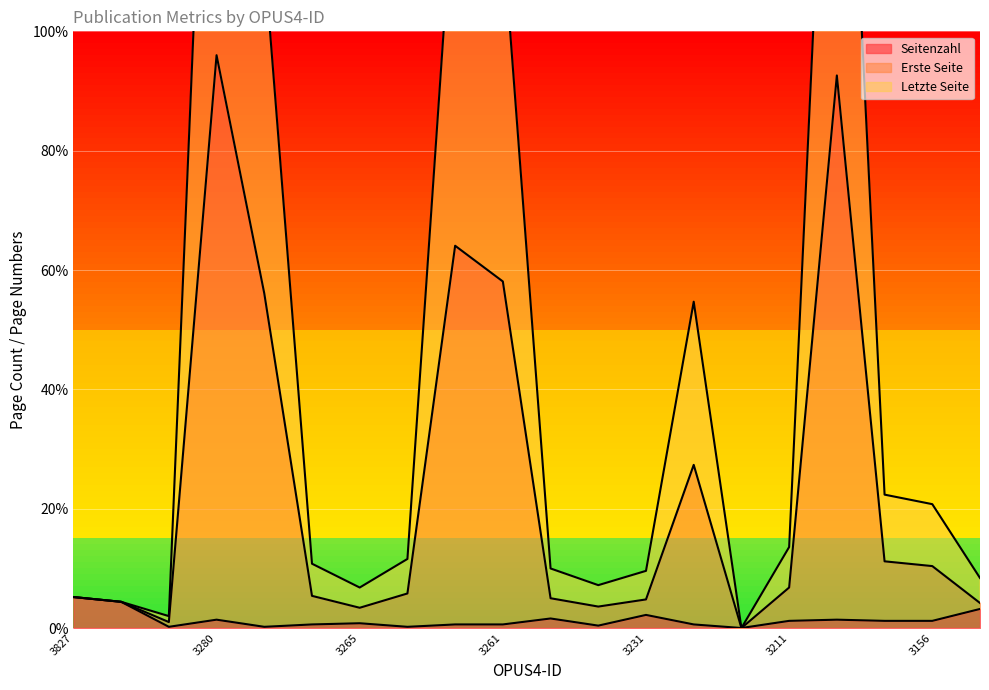

At which category is the sum across all series the highest?

3280